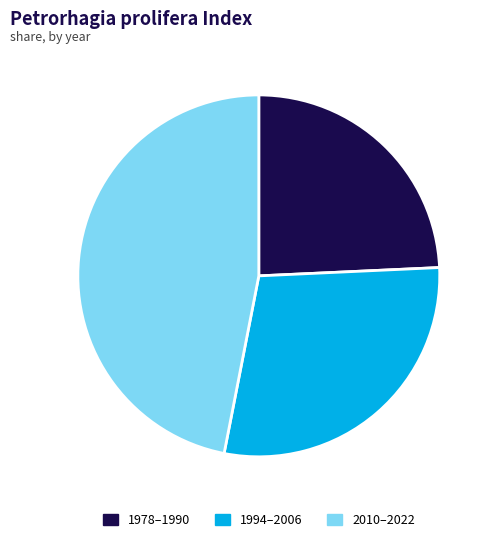

How many slices are in this pie chart?

3